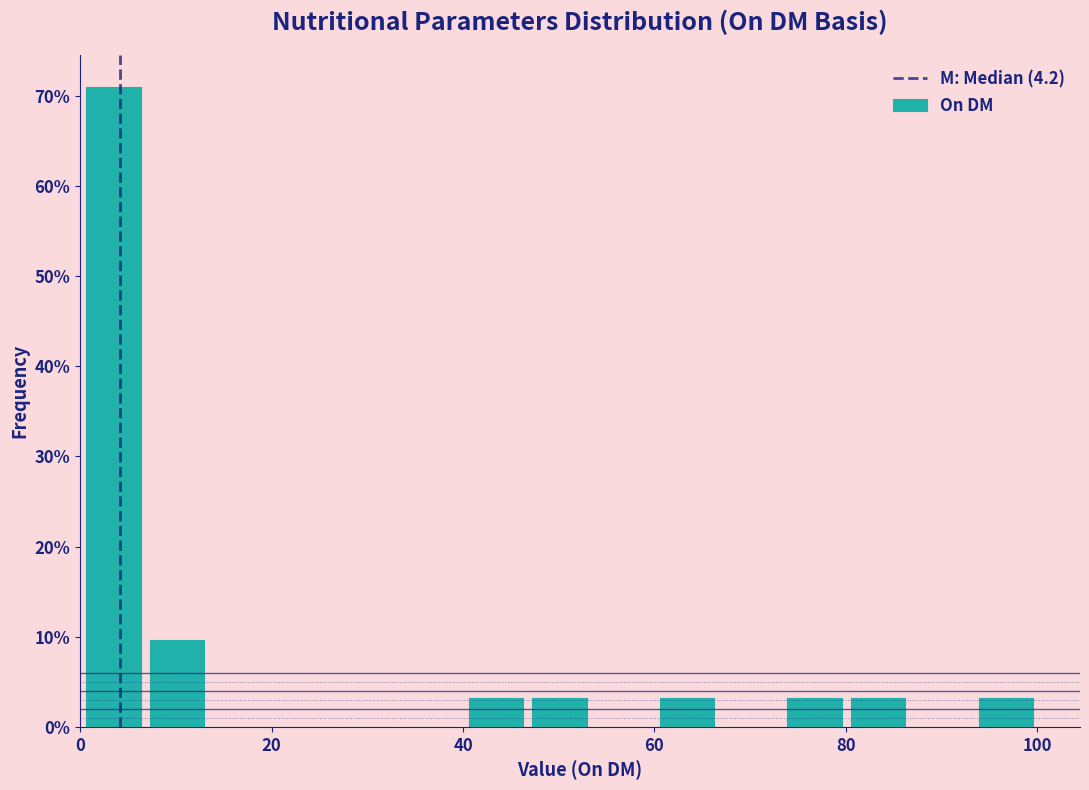

Around what value on the x-axis is the tallest bar? Give the approximate position of its centre, as read against the axis.

4